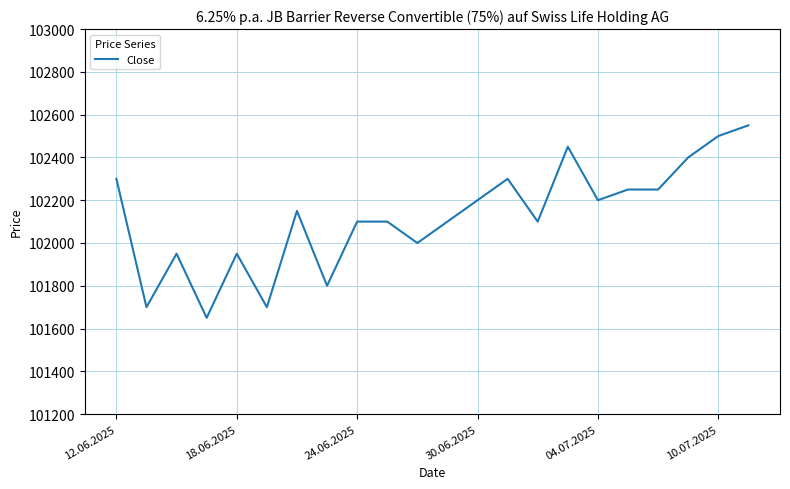

What is the maximum value shown in the chart?

102550